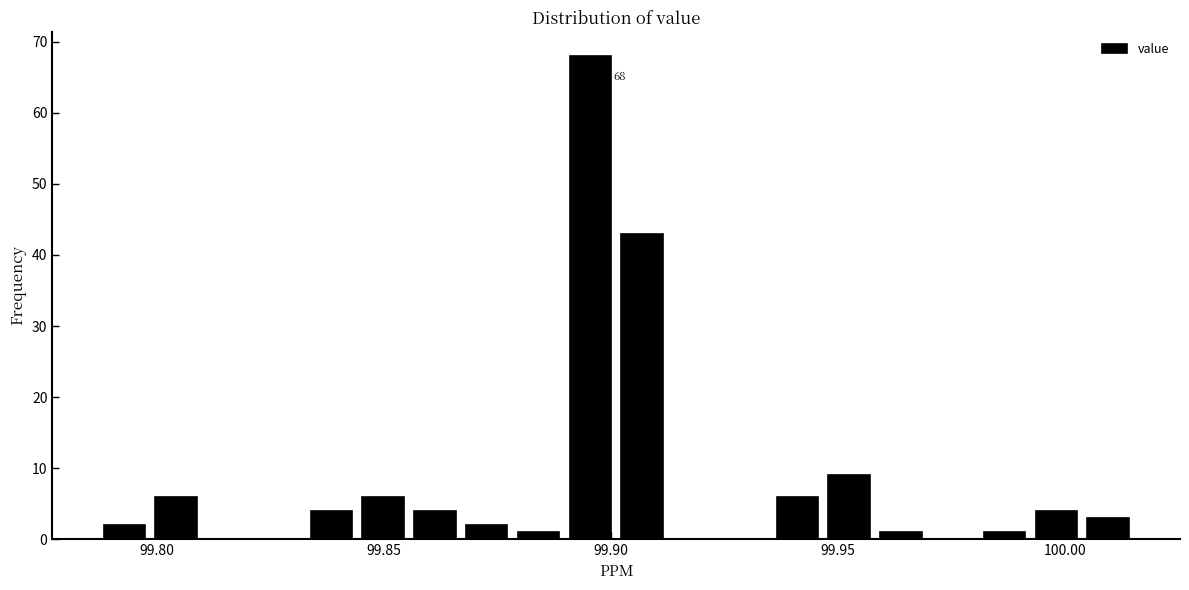

Read against the x-axis, roughly where is the centre of the tallest bar?

99.895